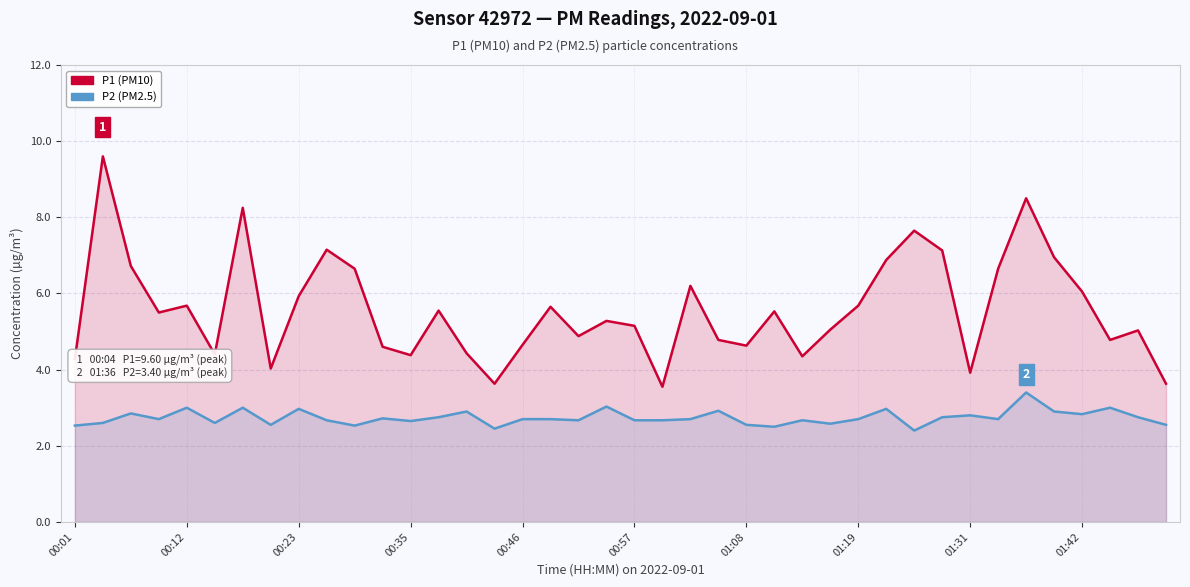

Which series changed the most between 00:57 and 23?

P1 (PM10)